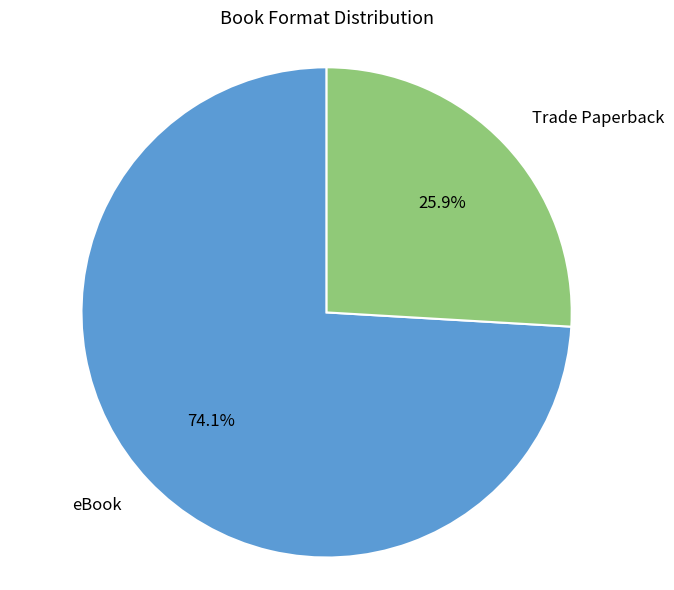

Between eBook and Trade Paperback, which is larger?

eBook